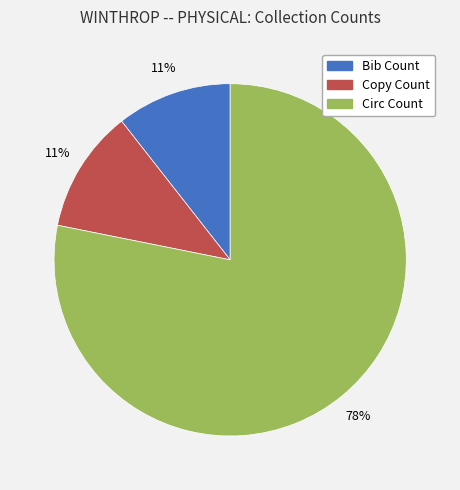

Which slice is the largest?

Circ Count